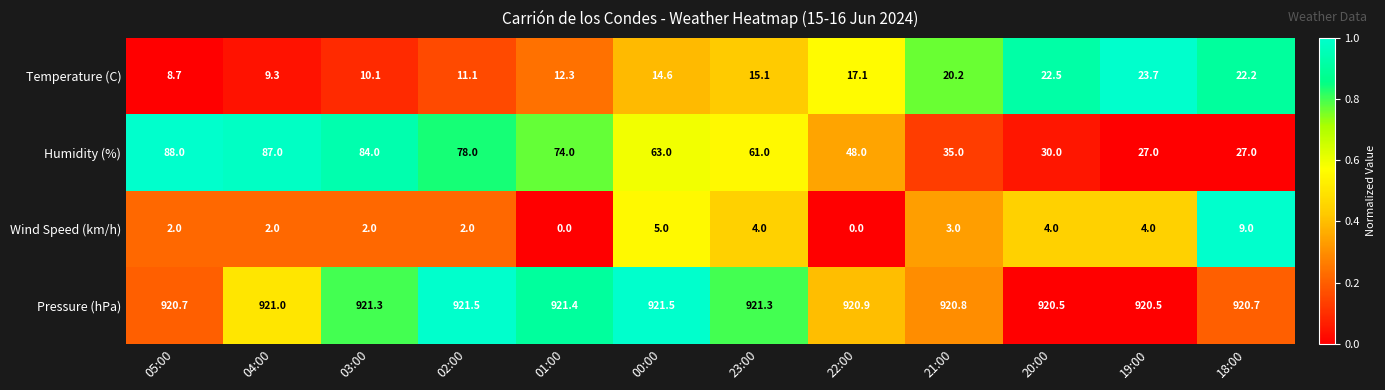

What is the difference between the Pressure (hPa) values at 21:00 and 00:00?

0.7